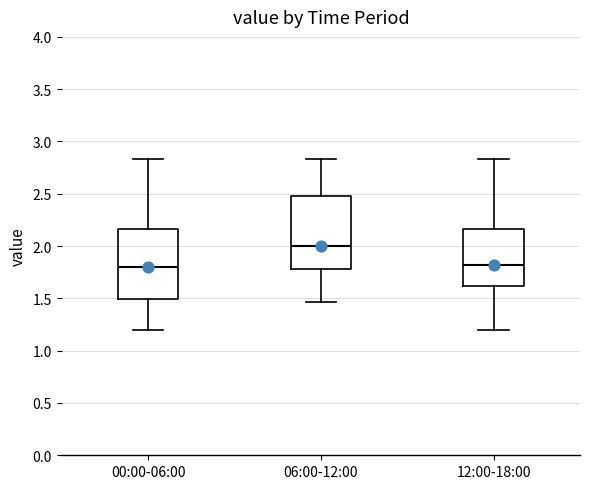

Reading left to right, transcribe this box plot: for each box, give where its median line is, the range the box spans, and where its two whiskers end, as read against the y-axis. The values are not printed on the chart, so give them approximately, as read against the axis.

00:00-06:00: median 1.80, box 1.50 to 2.15, whiskers 1.20 to 2.85
06:00-12:00: median 2.00, box 1.80 to 2.50, whiskers 1.45 to 2.85
12:00-18:00: median 1.80, box 1.60 to 2.15, whiskers 1.20 to 2.85